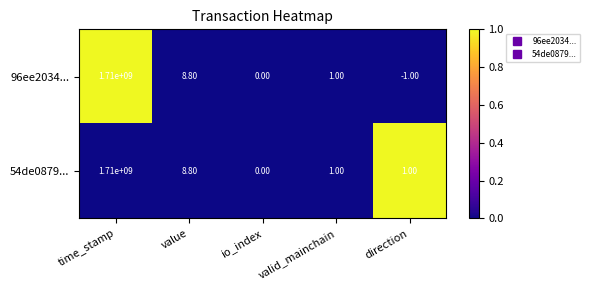

What is the sum of the 54de0879... values at time_stamp and value?

1710000008.8